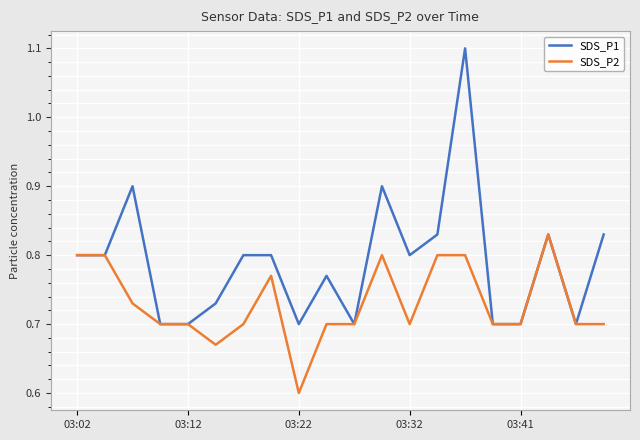

What is the lowest value of the SDS_P2 series?

0.6